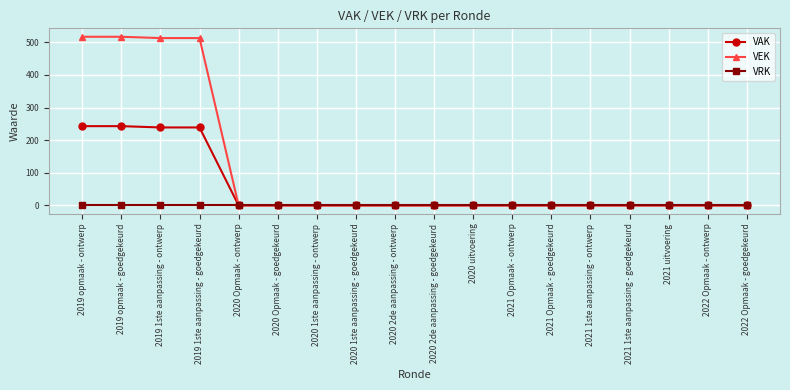

Which series has the widest spread of values?

VEK